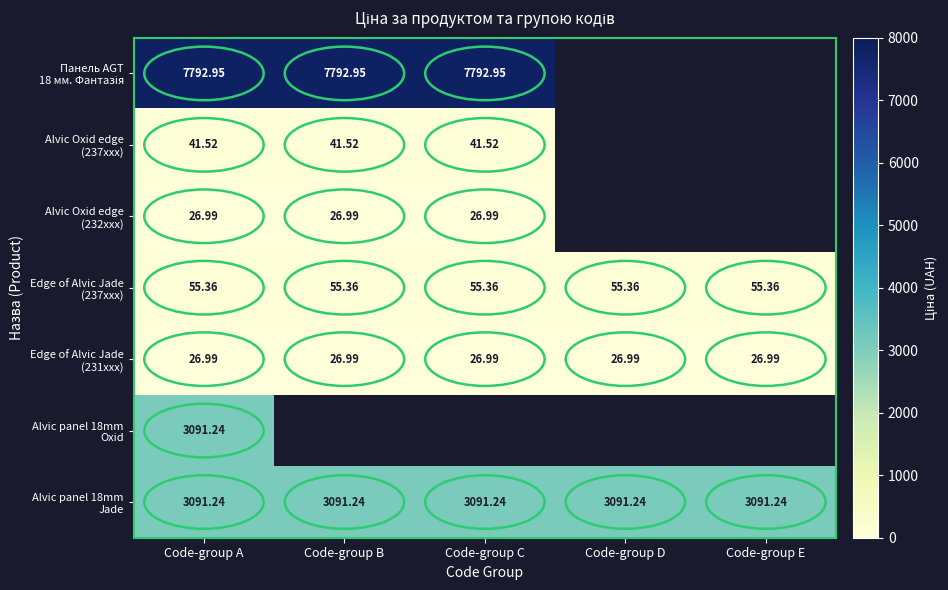

The Alvic Oxid edge (232xxx) series shows 10.3 at Code-group B. True or false?

False